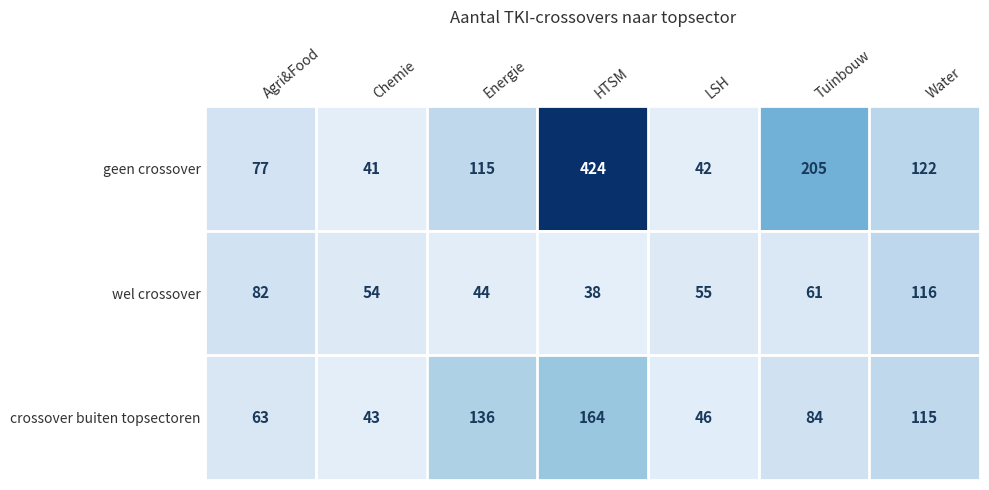

The geen crossover series shows 62 at Water. True or false?

False